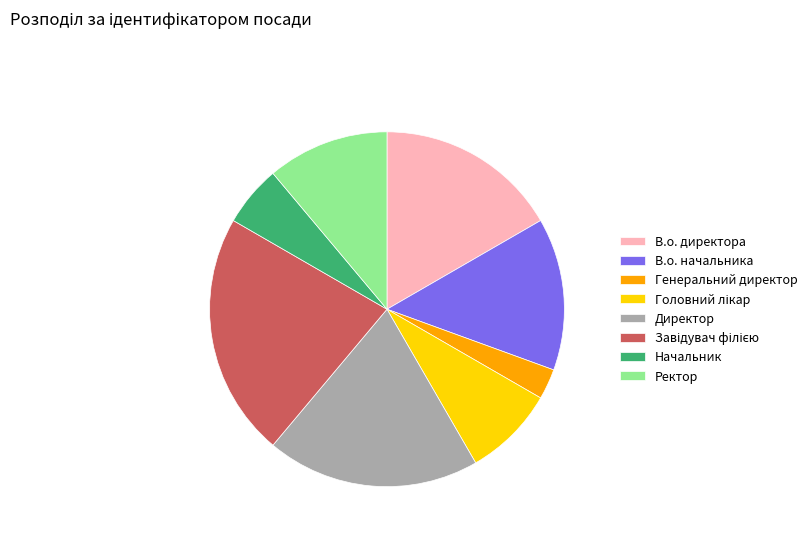

The В.о. начальника slice represents 25% of the pie. True or false?

False